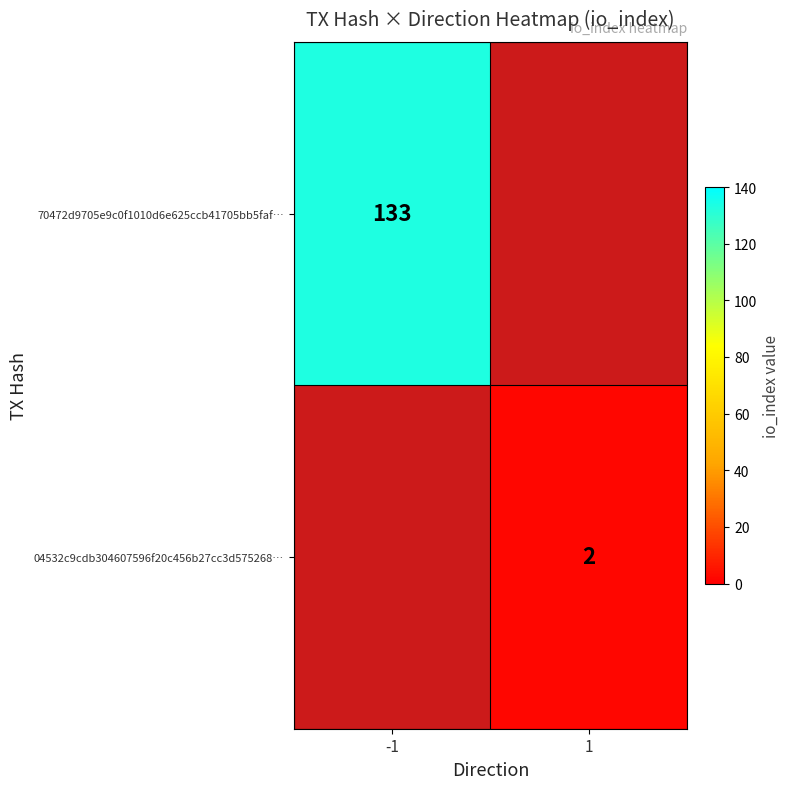

Is it true that 70472d9705e9c0f1010d6e625ccb41705bb5faf… equals 187 at -1?

False